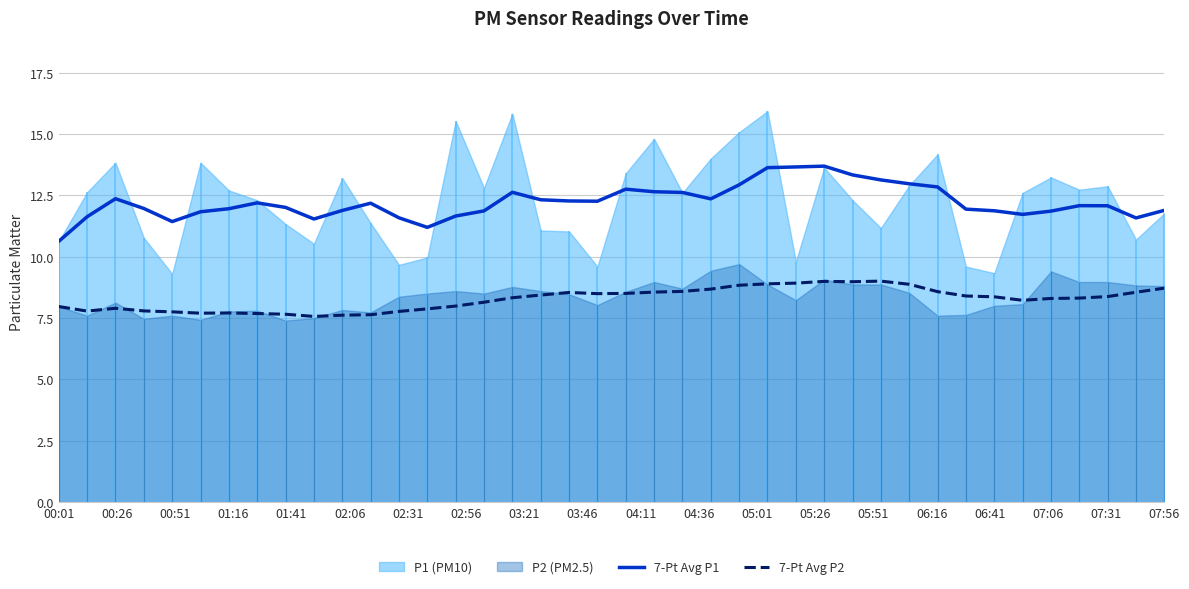

What is the highest value of the 7-Pt Avg P1 series?

13.7